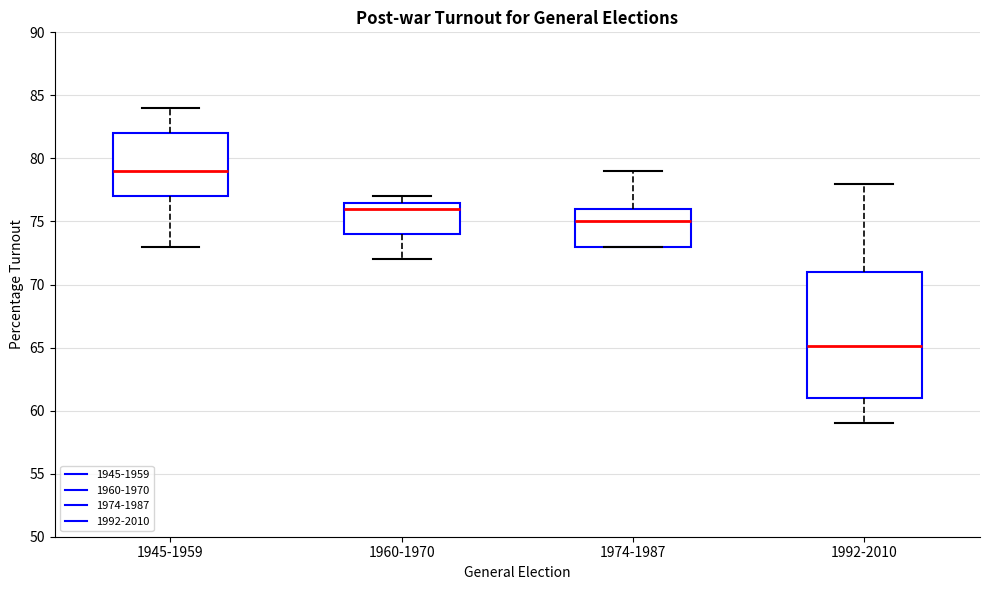

Reading left to right, read every box against the y-axis: the position of its median line, the range the box covers, and the ends of its whiskers. The values are not printed on the chart, so give them approximately, as read against the axis.

1945-1959: median 79.0, box 77.0 to 82.0, whiskers 73.0 to 84.0
1960-1970: median 76.0, box 74.0 to 76.5, whiskers 72.0 to 77.0
1974-1987: median 75.0, box 73.0 to 76.0, whiskers 73.0 to 79.0
1992-2010: median 65.0, box 61.0 to 71.0, whiskers 59.0 to 78.0